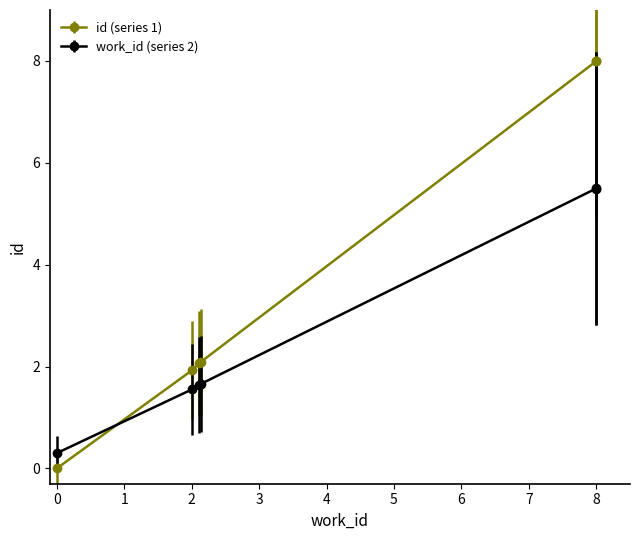

List the series in order of their peak value, lowest first.

work_id (series 2), id (series 1)